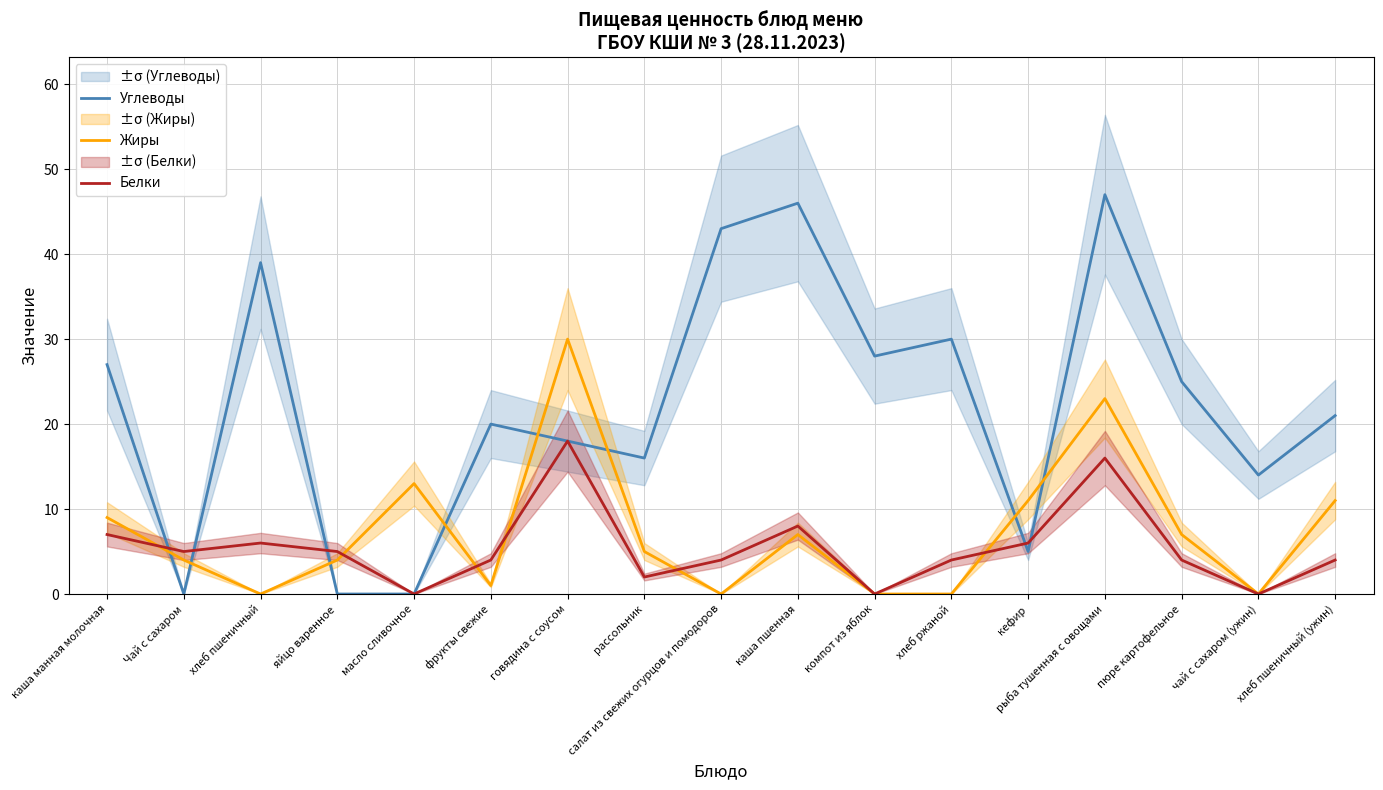

Which series has the largest total across all categories?

Углеводы